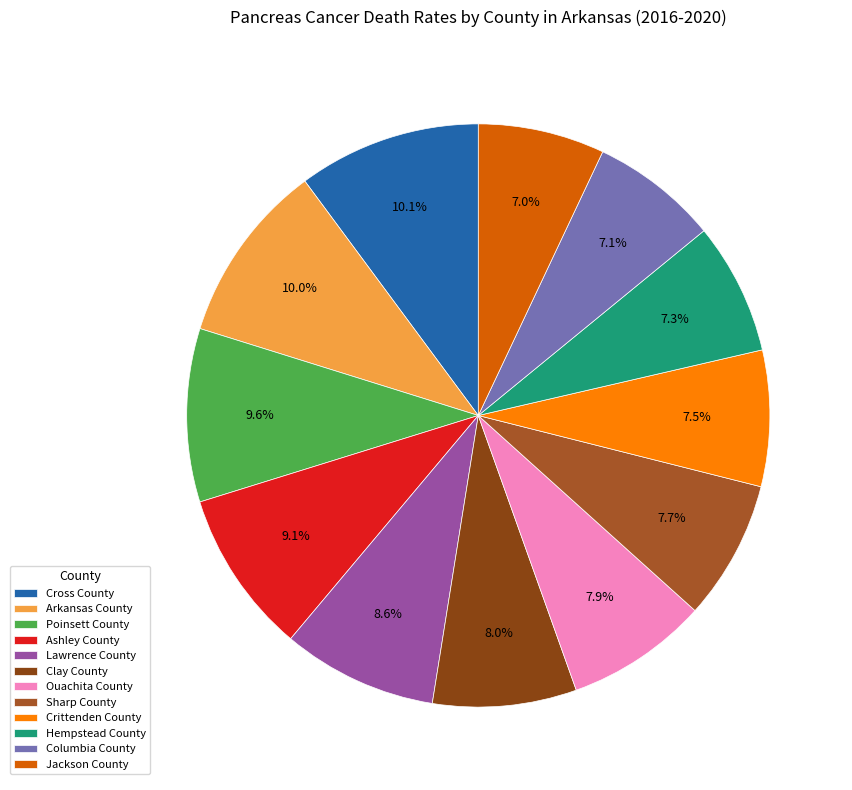

How many slices are in this pie chart?

12